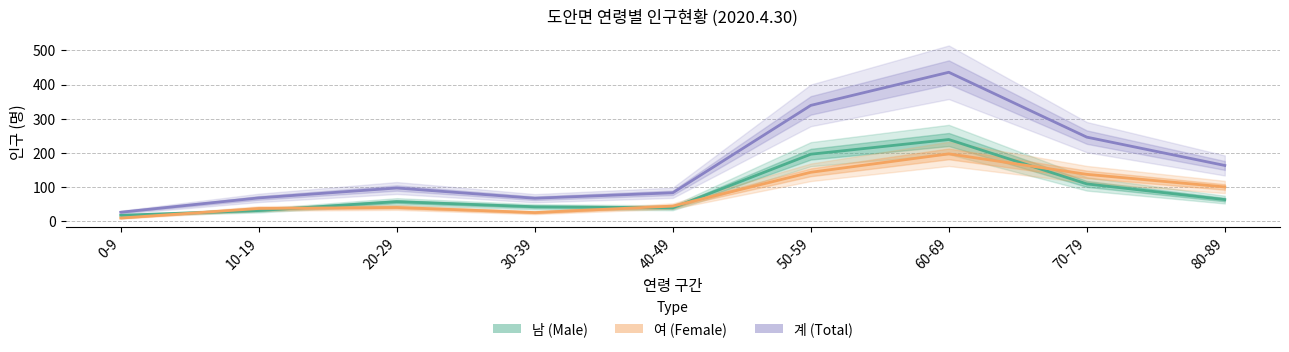

What are all the series names shown in the legend?

male, female, total